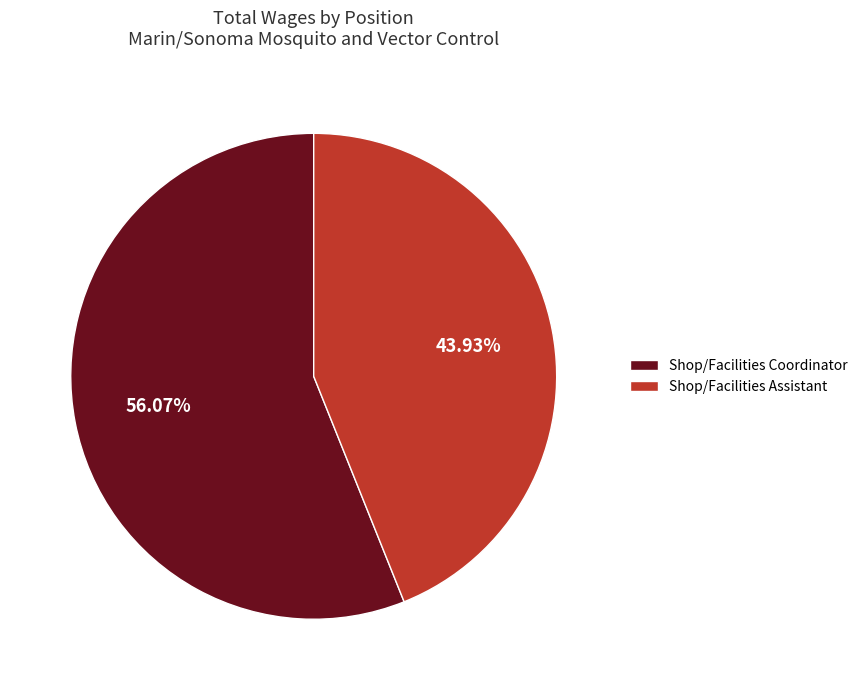

To the nearest percent, what portion does Shop/Facilities Assistant represent?

44%